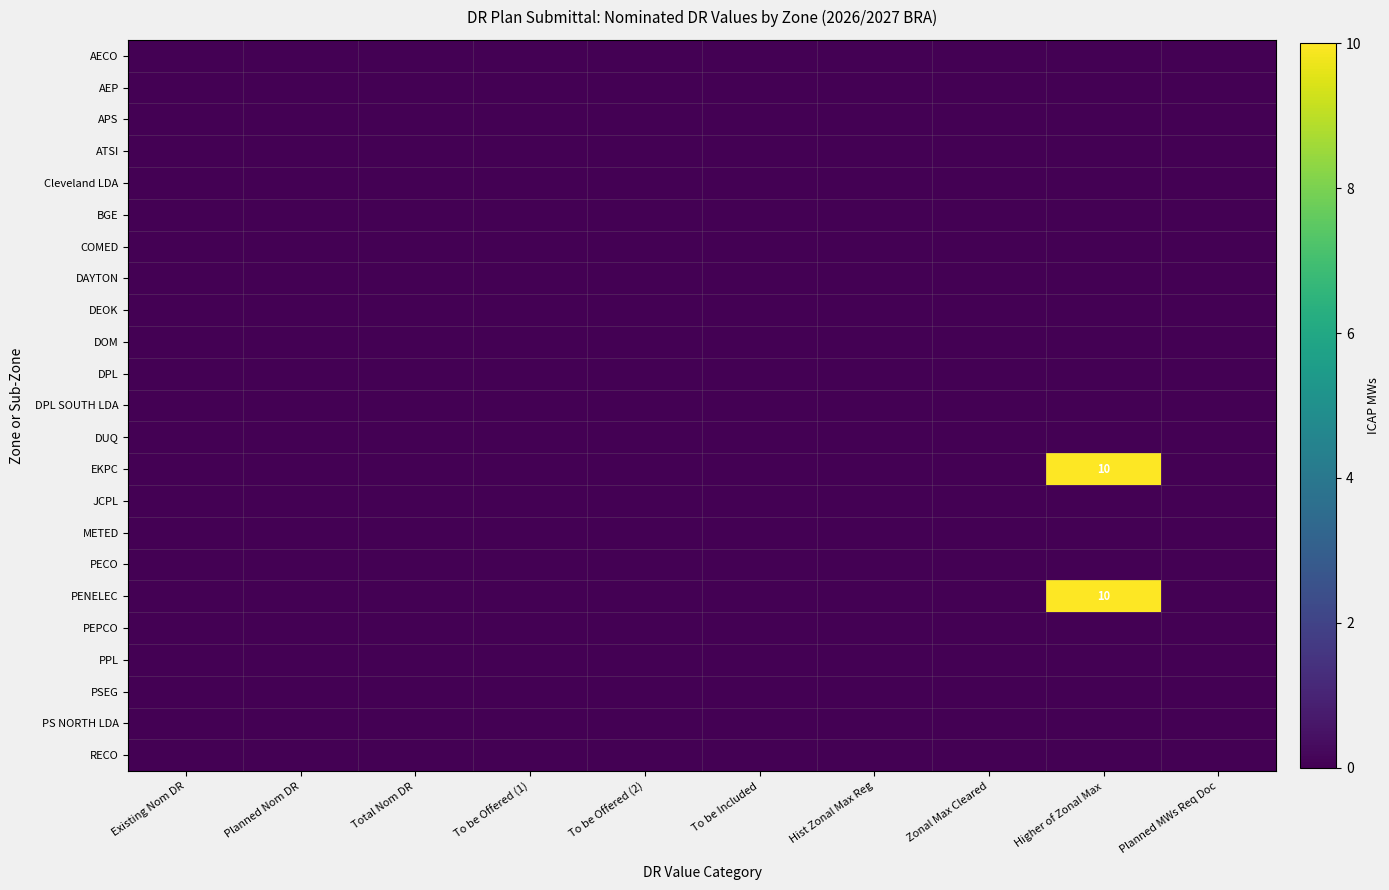

At how many categories does at least one series exceed 5?

1